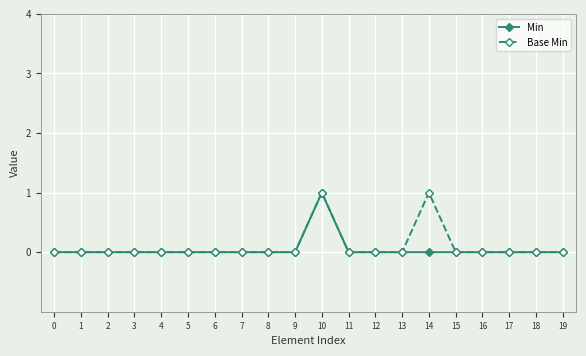

The Base Min series shows -1 at 4. True or false?

False